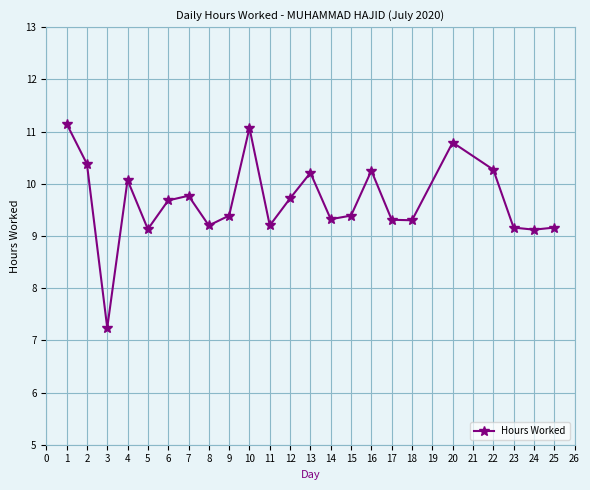

What is the value of the 18th point from the left?

9.3